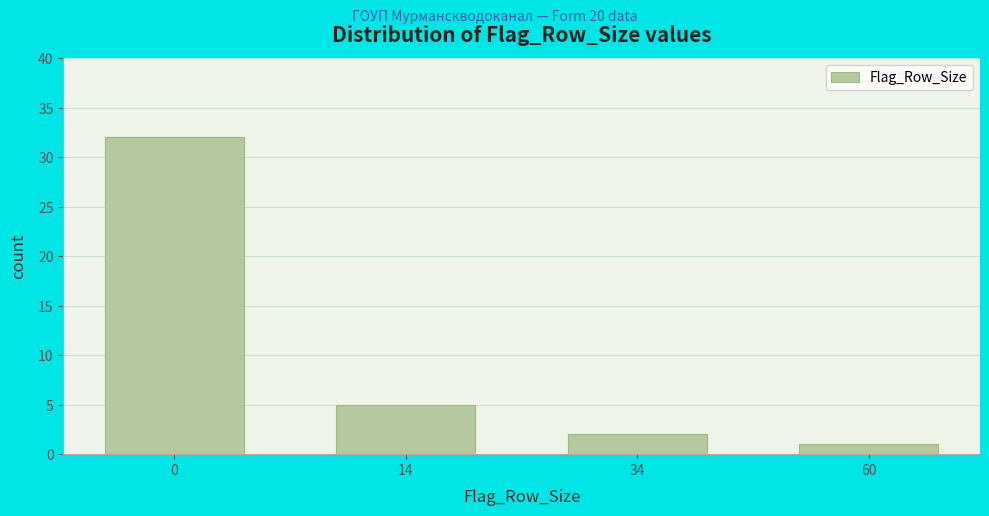

Reading left to right, extract all data points from this chart.

0=32	14=5	34=2	60=1